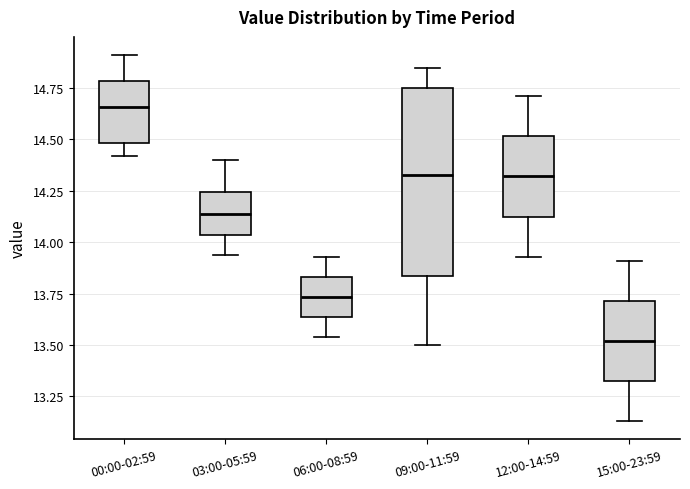

Reading left to right, transcribe this box plot: for each box, give where its median line is, the range the box spans, and where its two whiskers end, as read against the y-axis. The values are not printed on the chart, so give them approximately, as read against the axis.

00:00-02:59: median 14.65, box 14.50 to 14.80, whiskers 14.40 to 14.90
03:00-05:59: median 14.15, box 14.05 to 14.25, whiskers 13.95 to 14.40
06:00-08:59: median 13.75, box 13.65 to 13.85, whiskers 13.55 to 13.95
09:00-11:59: median 14.35, box 13.85 to 14.75, whiskers 13.50 to 14.85
12:00-14:59: median 14.30, box 14.15 to 14.50, whiskers 13.95 to 14.70
15:00-23:59: median 13.50, box 13.35 to 13.70, whiskers 13.15 to 13.90